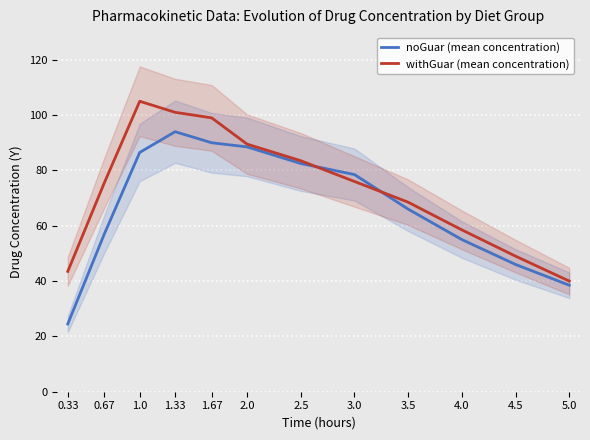

What position from the right is 3.0?

5